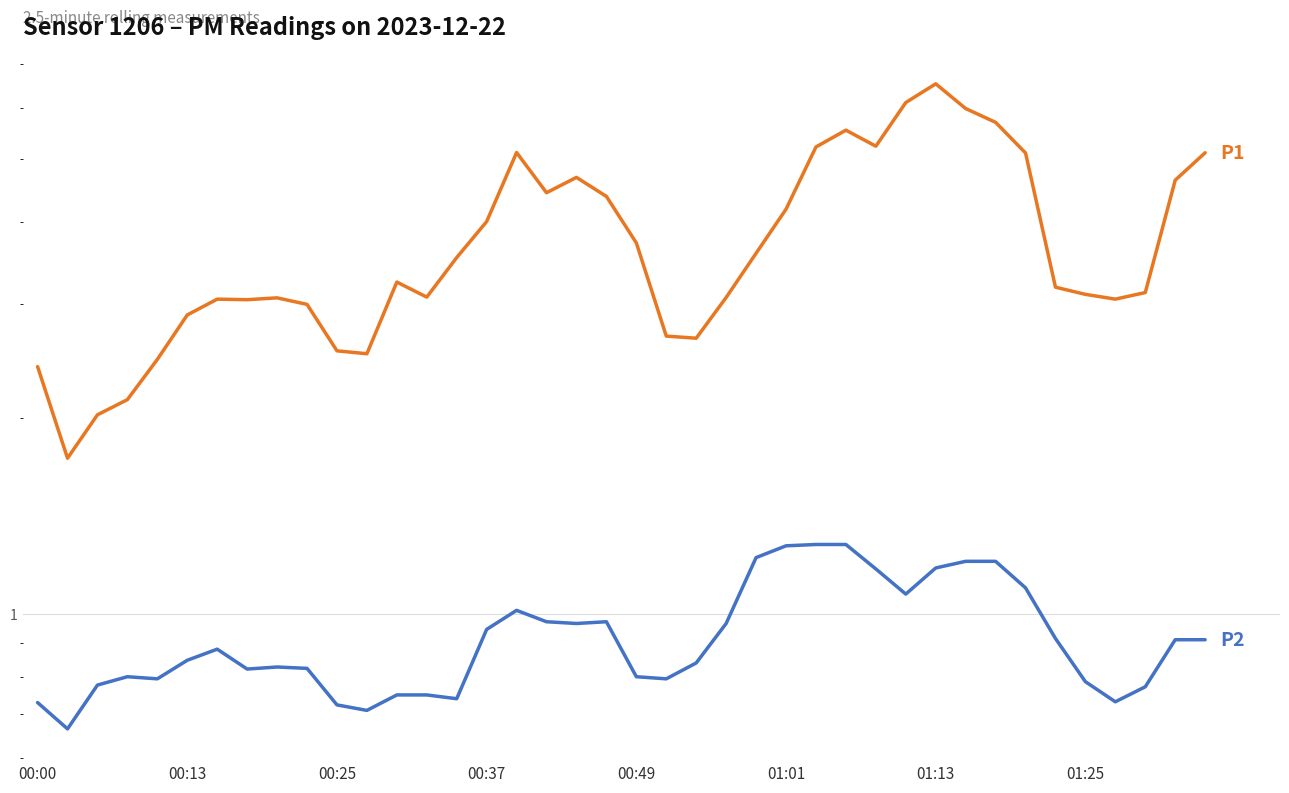

List the series in order of their peak value, highest first.

P1, P2